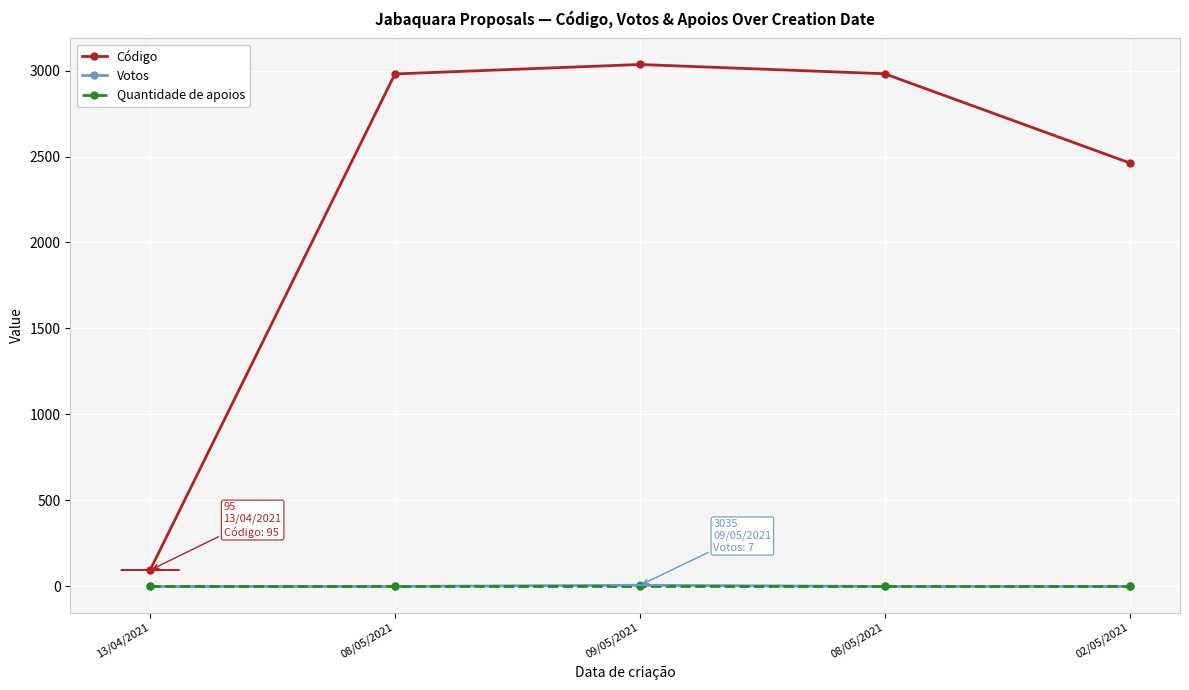

How many data points does each series have?

5